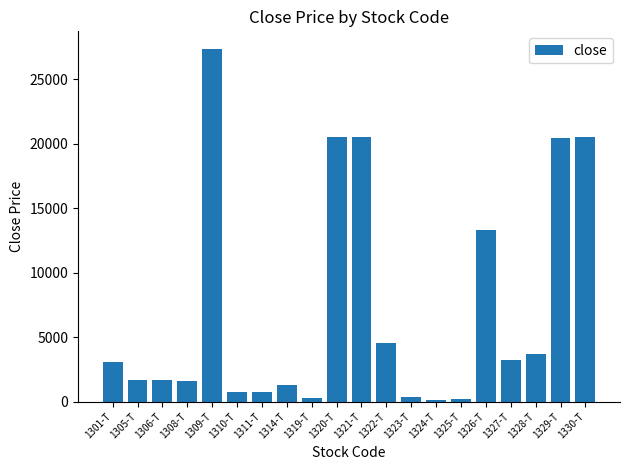

The value at 1301-T is 3055. True or false?

True